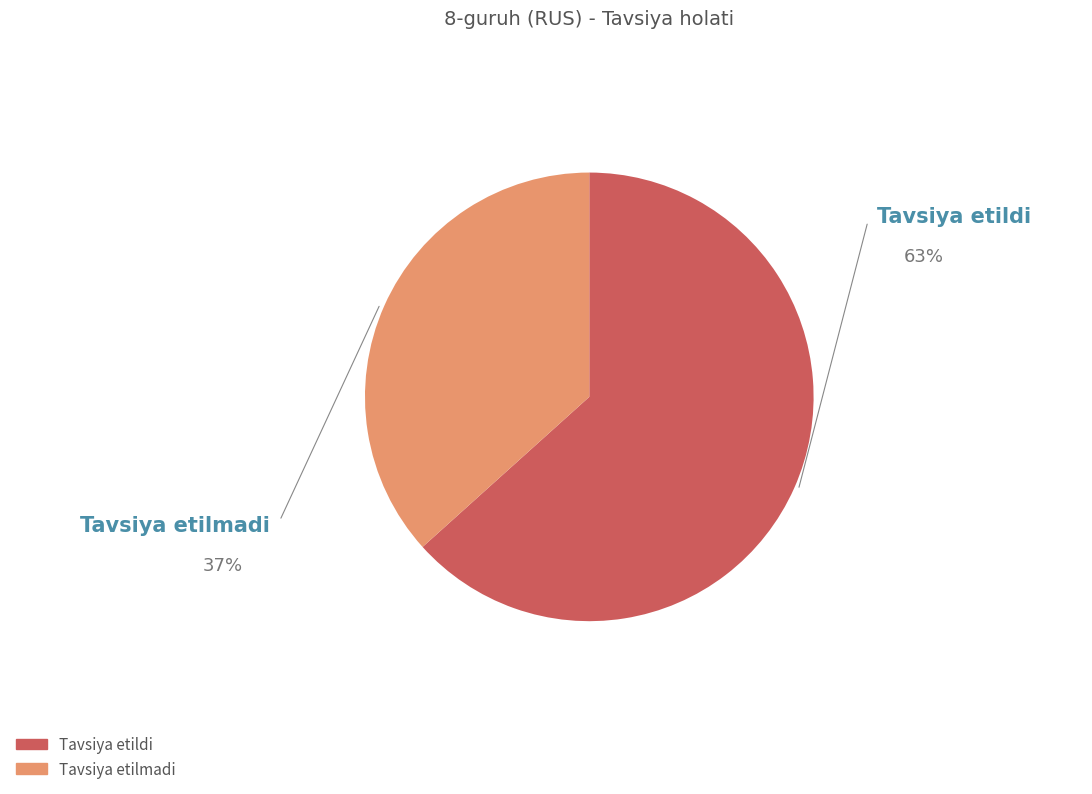

Is the sum of Tavsiya etilmadi and Tavsiya etildi greater than half?

Yes